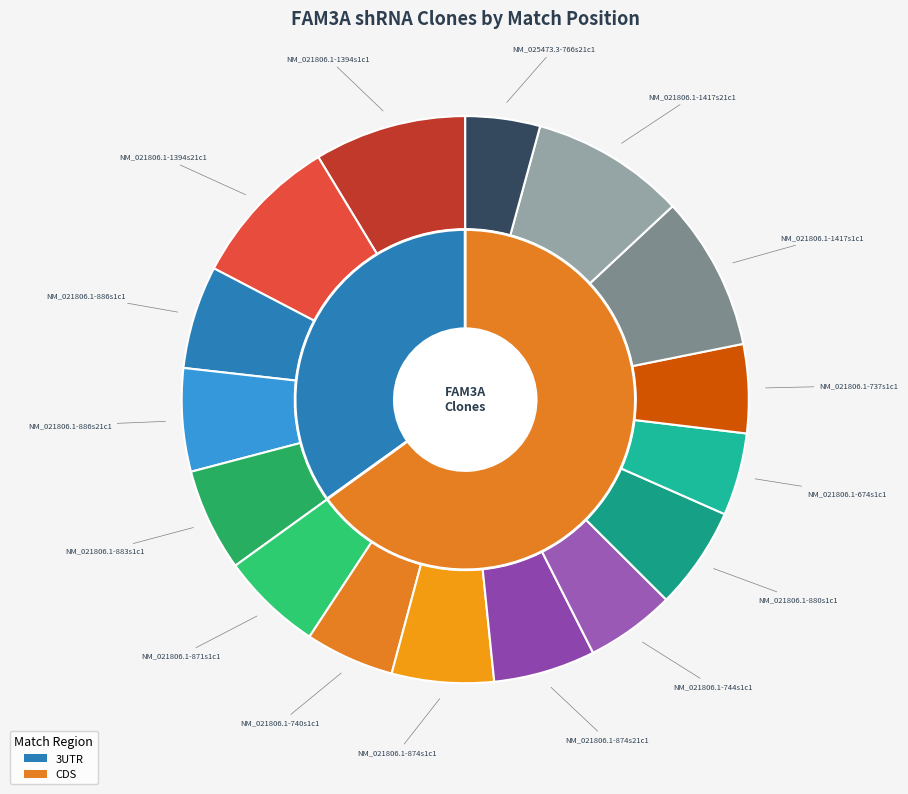

Count the number of slices in the pie.

16